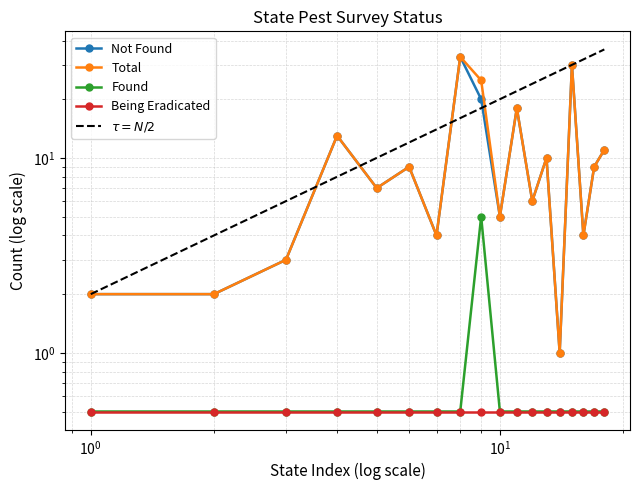

How many interior local peaks does the Found series have?

1